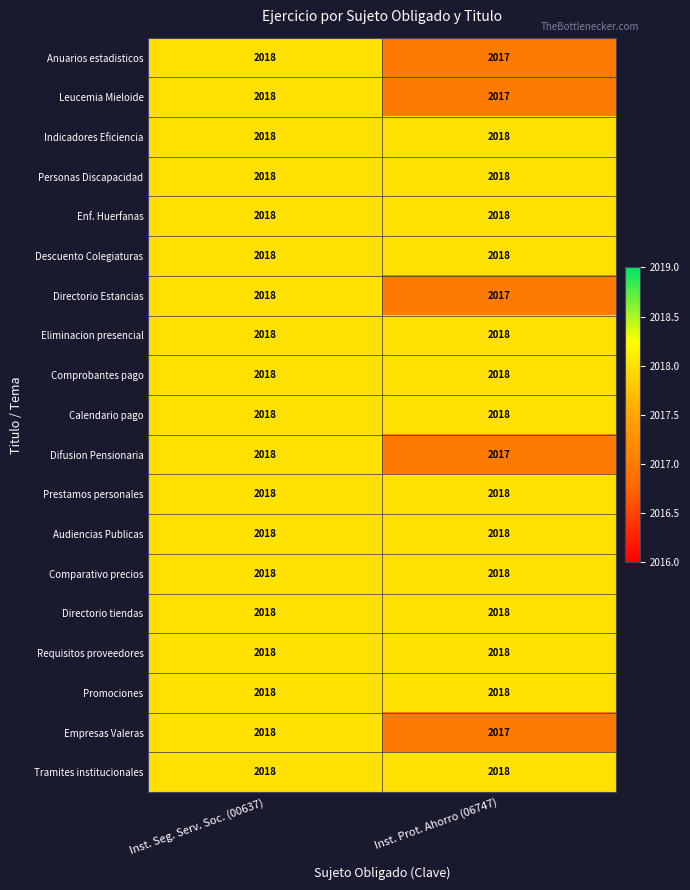

List the labels in order of Anuarios estadisticos value, largest first.

Inst. Seg. Serv. Soc. (00637), Inst. Prot. Ahorro (06747)